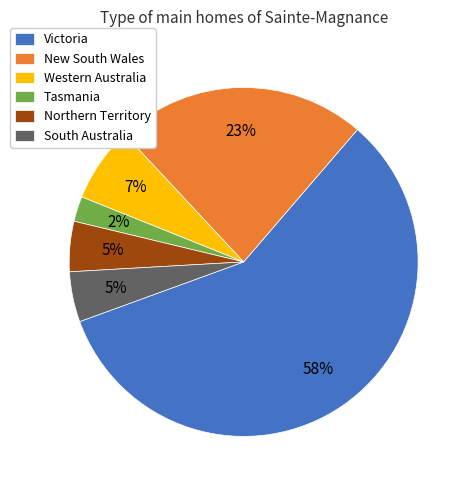

To the nearest percent, what portion does Tasmania represent?

2%